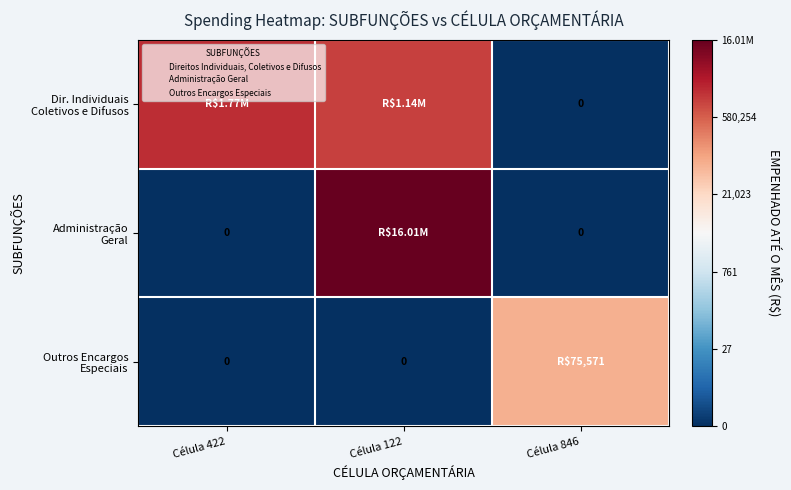

At Célula 422, list the series in order from largest to smallest.

Dir. Individuais Coletivos e Difusos, Administração Geral, Outros Encargos Especiais